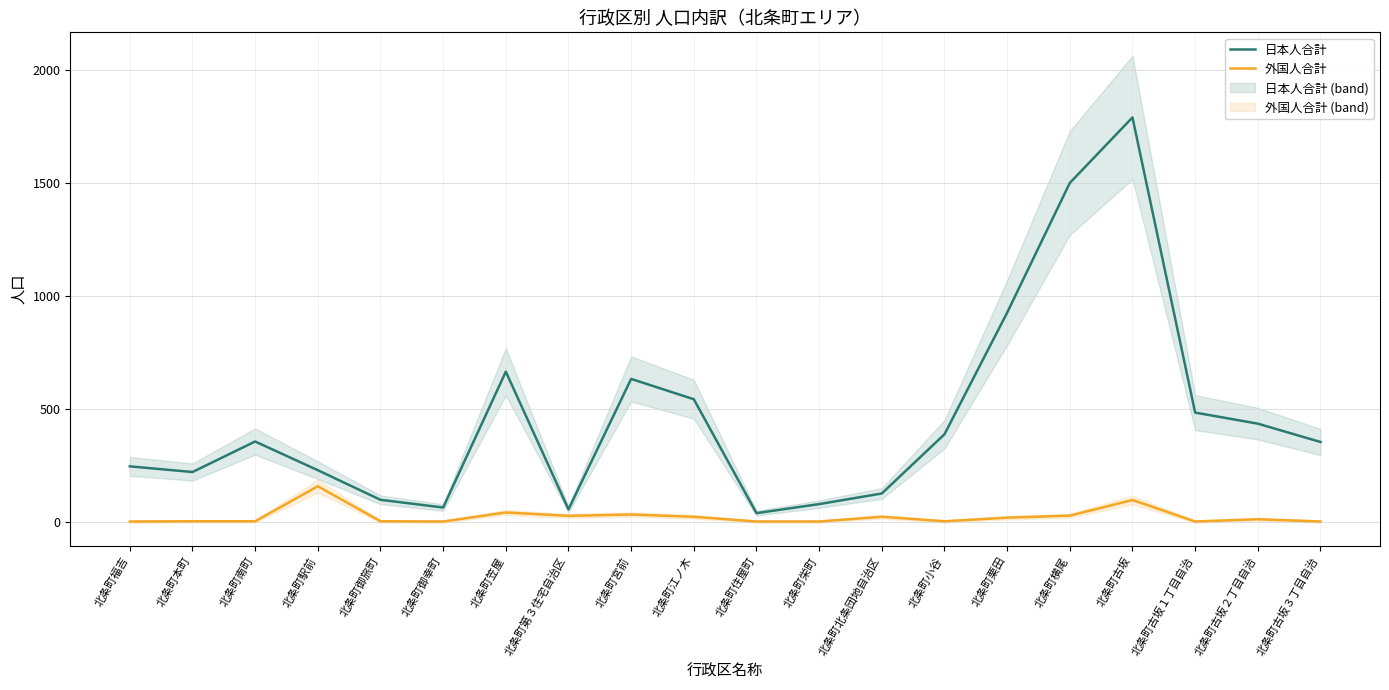

In 外国人合計, how many points are higher than both neighbors (excluding endpoints)?

6